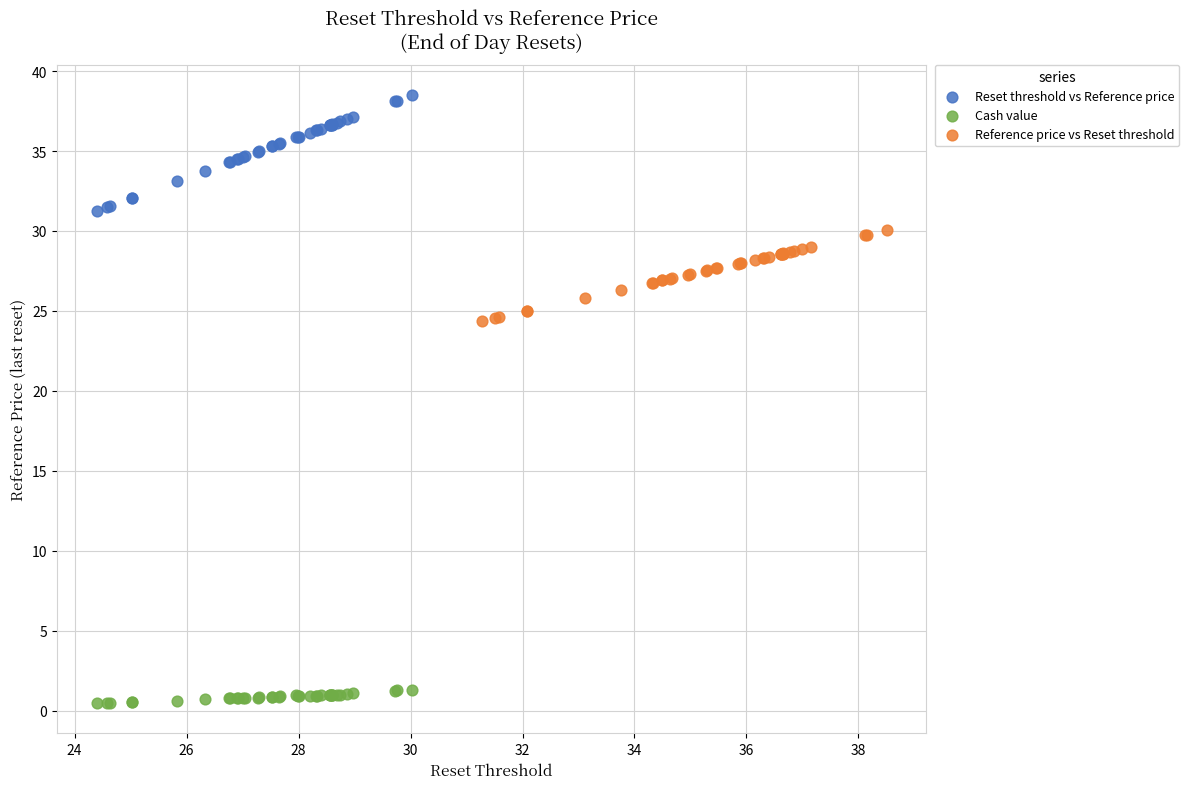

Which series has the largest Y range (max minus min)?

Reset threshold vs Reference price